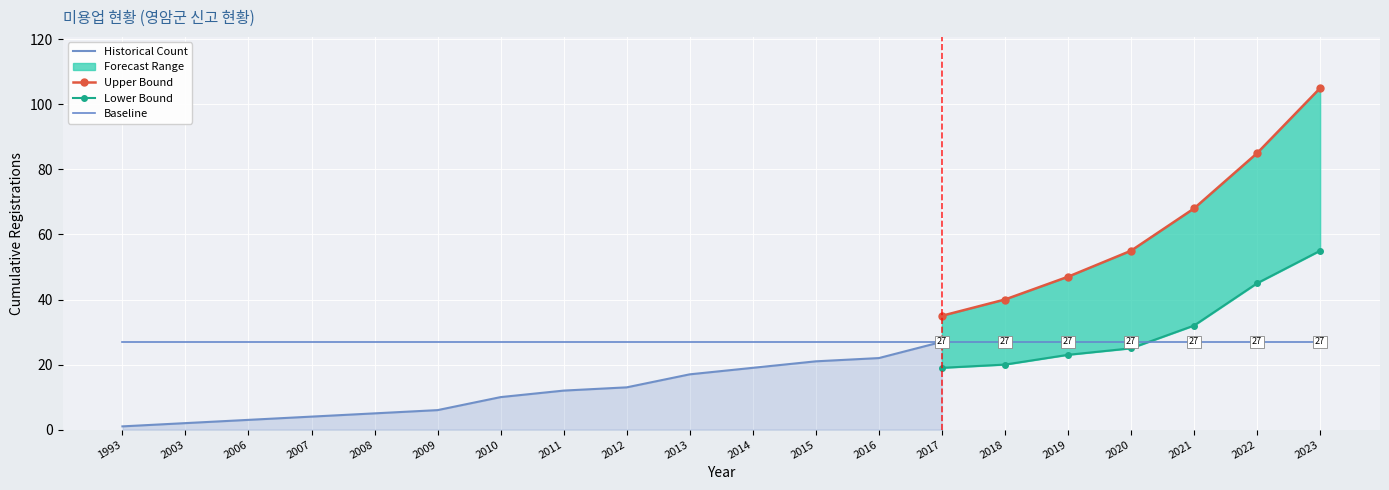

Which series has the largest total across all categories?

Upper Bound